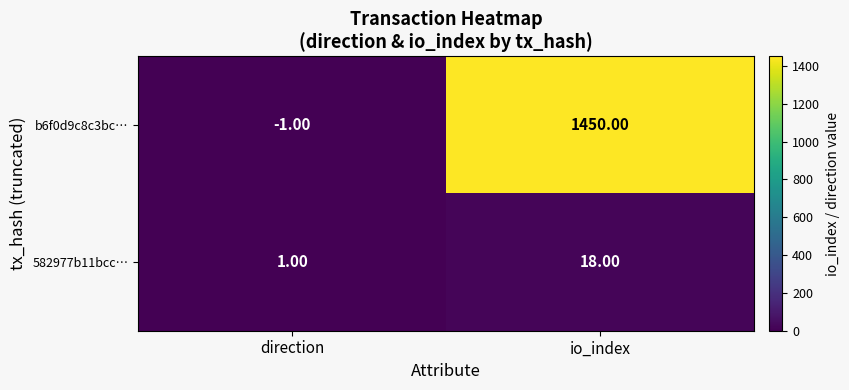

At which category does the chart reach its minimum across all series?

direction